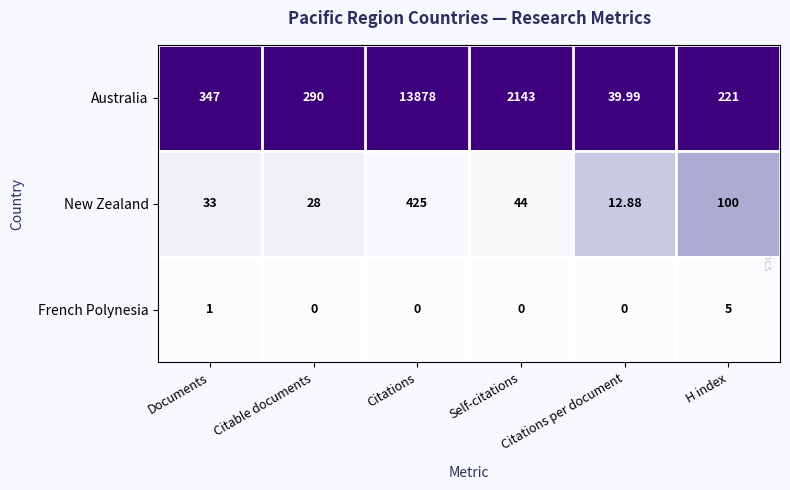

Between Citations and H index, which series saw the biggest shift?

Australia